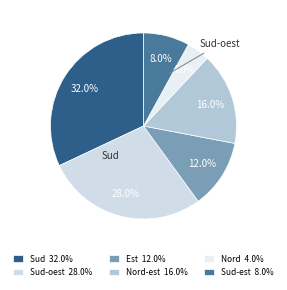

How many segments does this pie chart have?

6